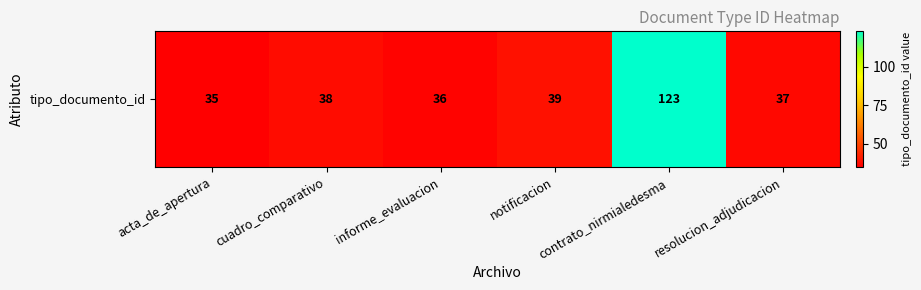

List the labels in order of value, smallest first.

acta_de_apertura, informe_evaluacion, resolucion_adjudicacion, cuadro_comparativo, notificacion, contrato_nirmialedesma